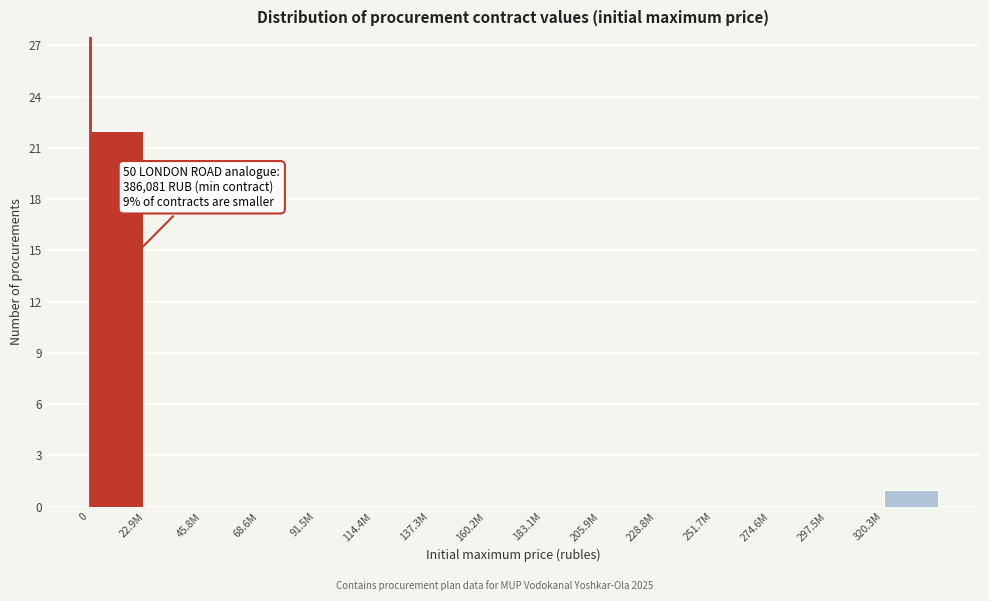

Reading left to right, list all the values displayed in this chart.

0=22	22.9M=0	45.8M=0	68.6M=0	91.5M=0	114.4M=0	137.3M=0	160.2M=0	183.1M=0	205.9M=0	228.8M=0	251.7M=0	274.6M=0	297.5M=0	320.3M=1